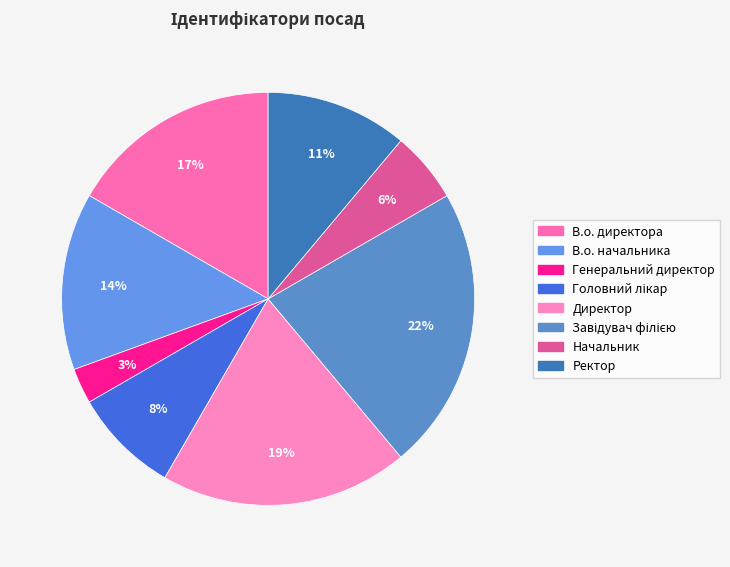

How many segments does this pie chart have?

8